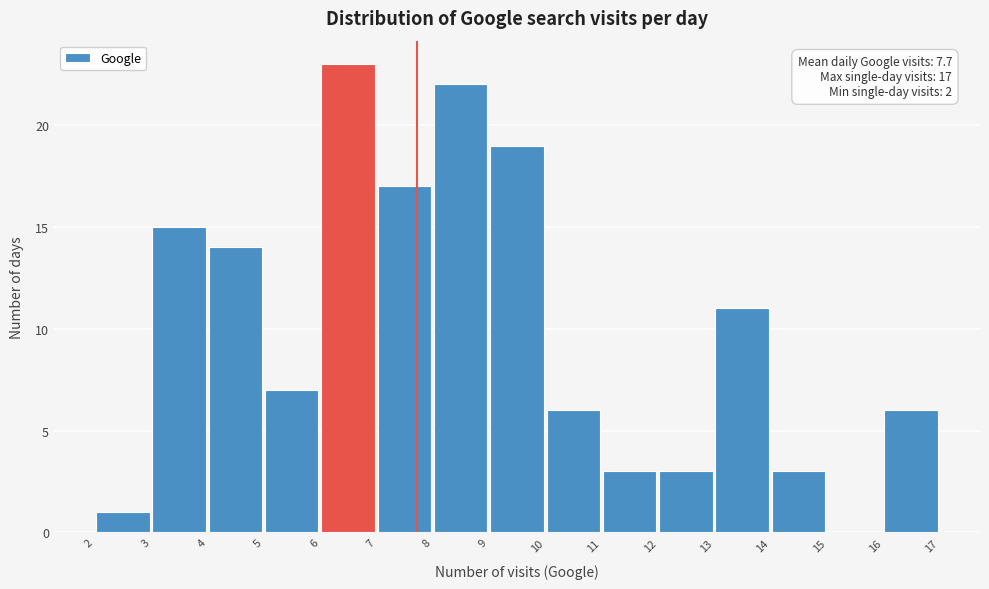

Over which range of the x-axis is the bar tallest?

6 to 7